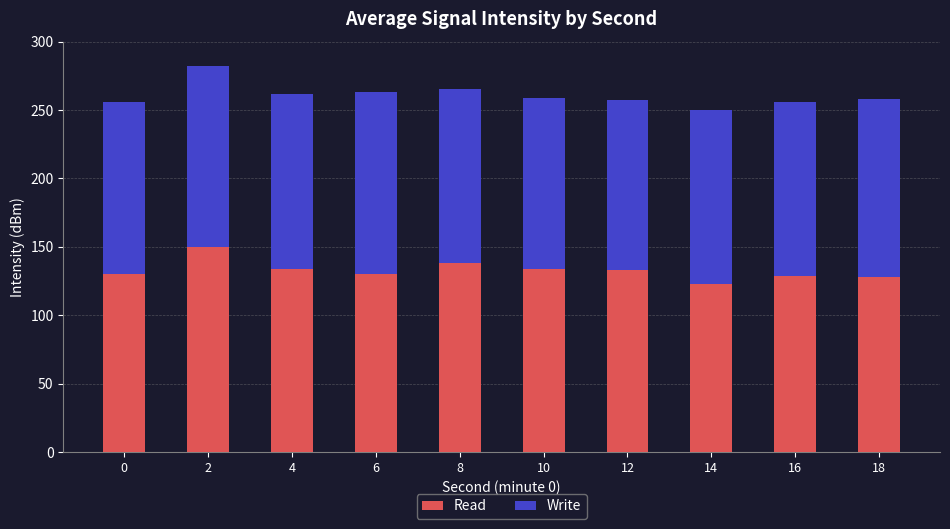

What is the difference between the maximum and minimum values in the Read series?

27.1